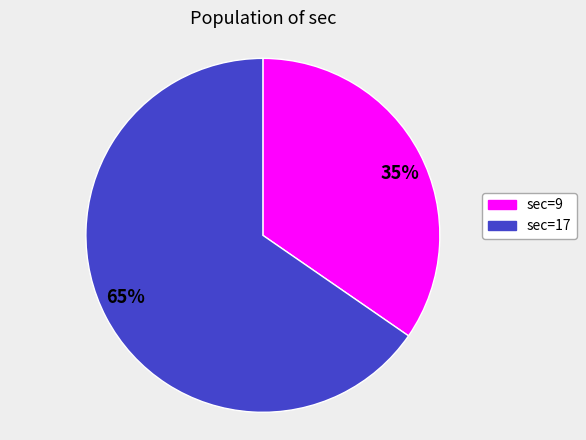

How many segments does this pie chart have?

2